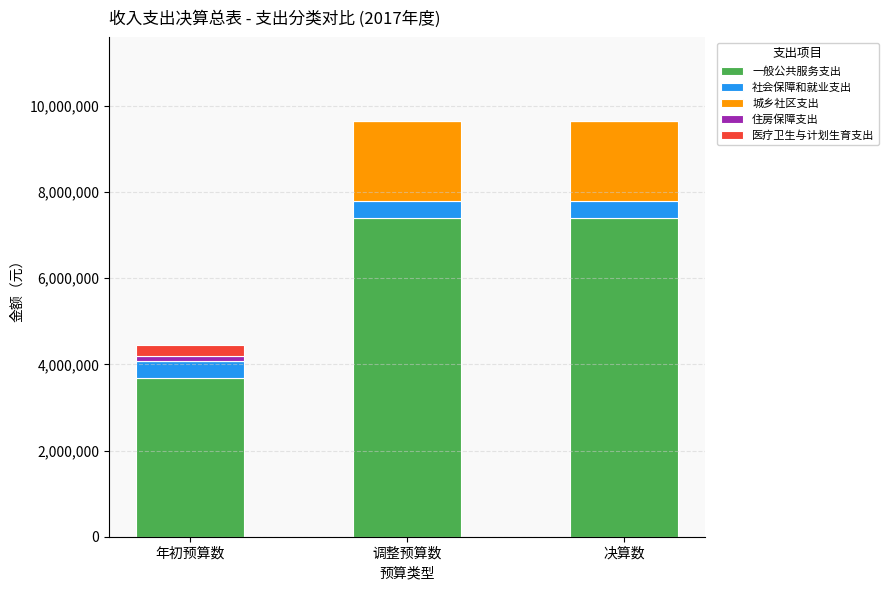

What is the total value across all series at 调整预算数?

9654990.6